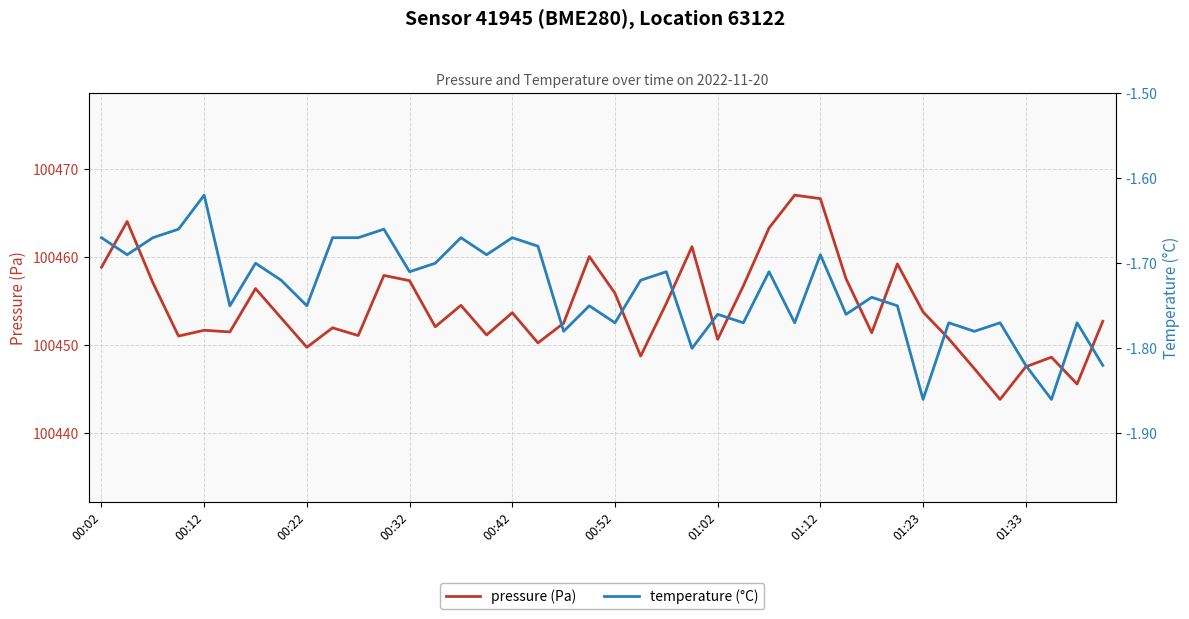

At how many categories does at least one series exceed 41995?

40